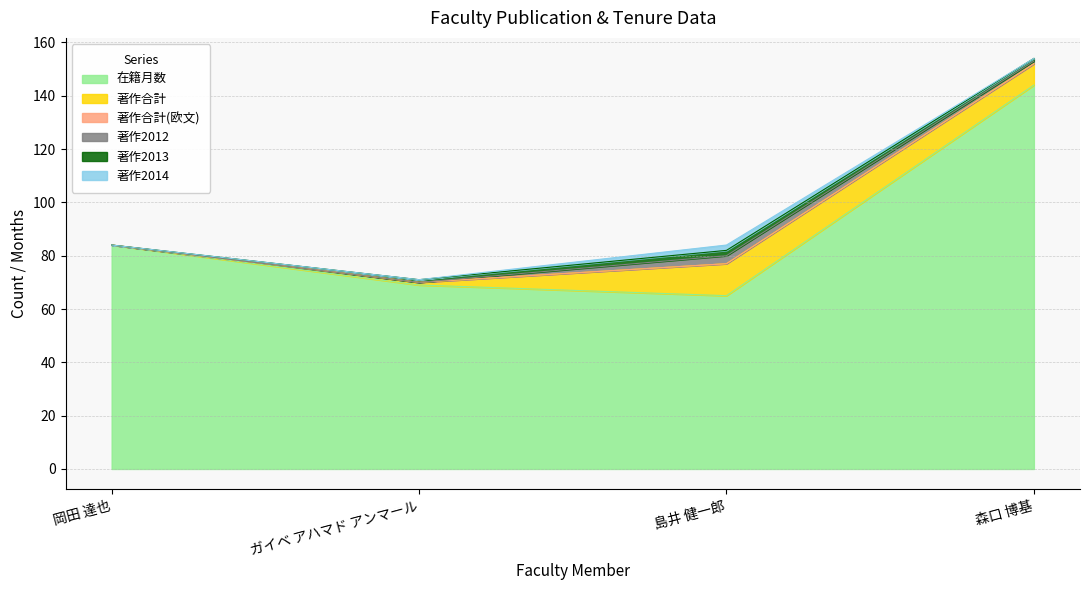

Reading left to right, list all the values displayed in this chart.

在籍月数: 84	69	65	144
著作合計: 0	1	12	8
著作合計(欧文): 0	0	0	0
著作2012: 0	0	3	1
著作2013: 0	1	2	1
著作2014: 0	0	2	0